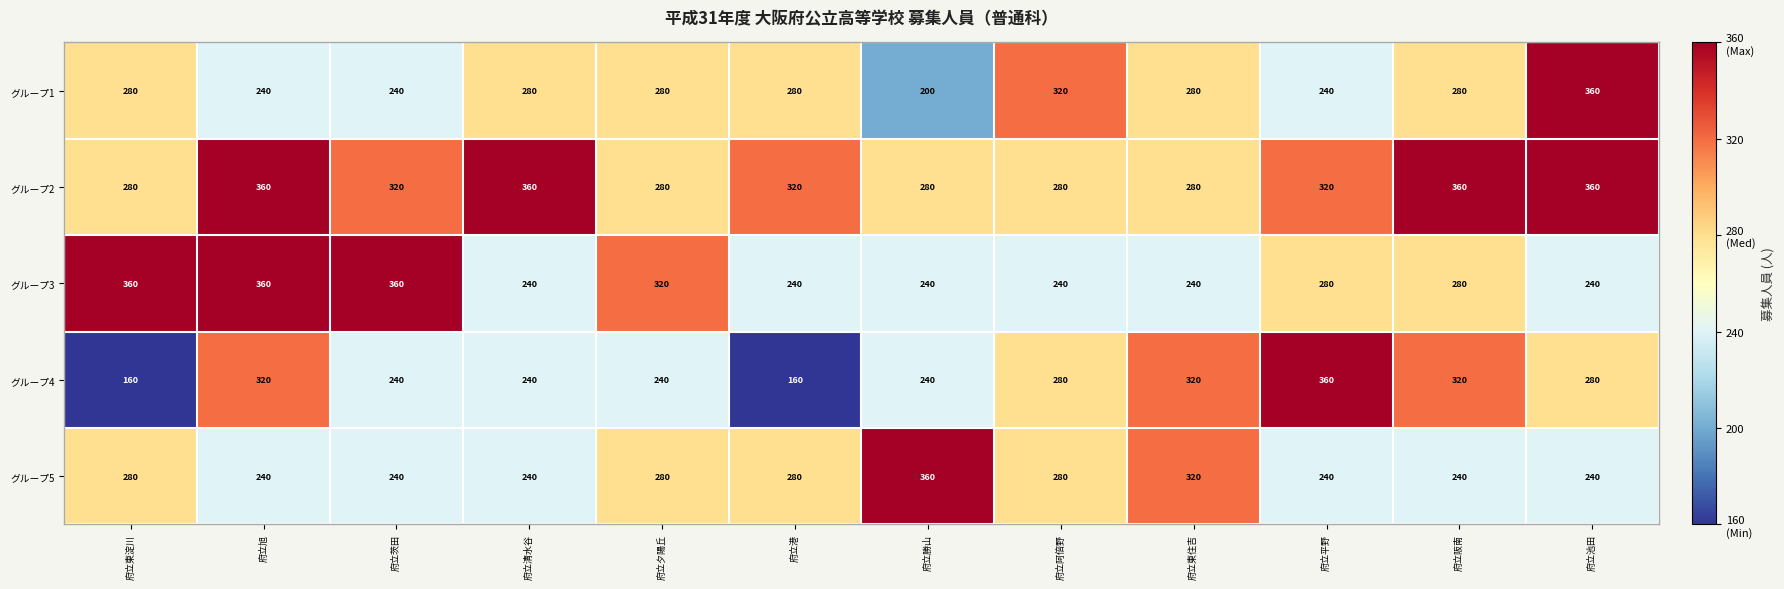

Which series has the largest total across all categories?

グループ2